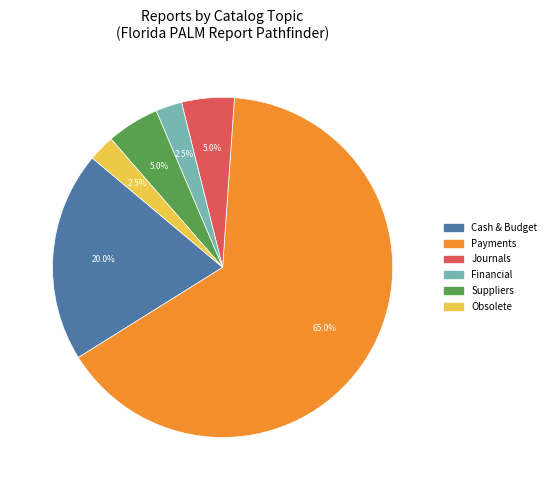

The Financial slice represents 15% of the pie. True or false?

False